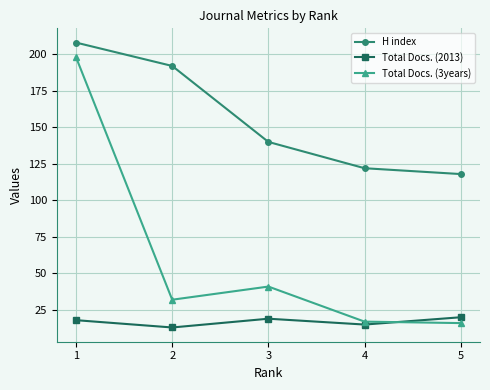

Reading left to right, extract all data points from this chart.

H index: 208	192	140	122	118
Total Docs. (2013): 18	13	19	15	20
Total Docs. (3years): 198	32	41	17	16